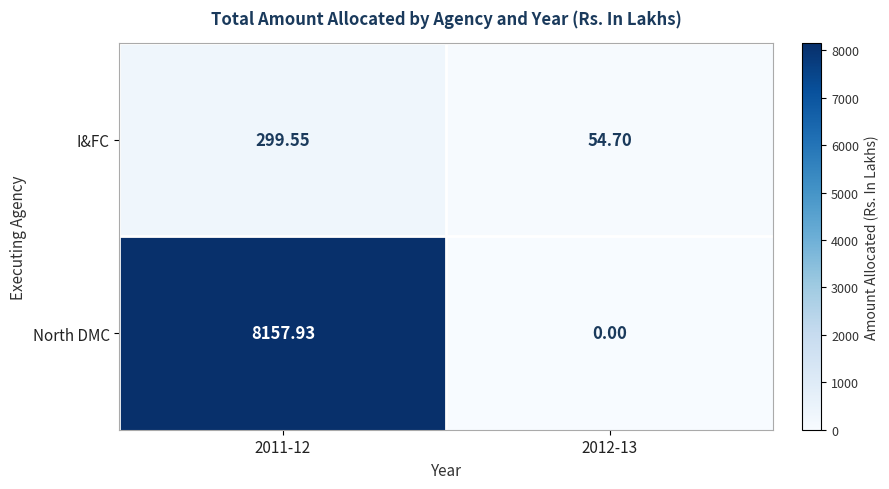

Rank the series by their maximum value, from highest to lowest.

North DMC, I&FC